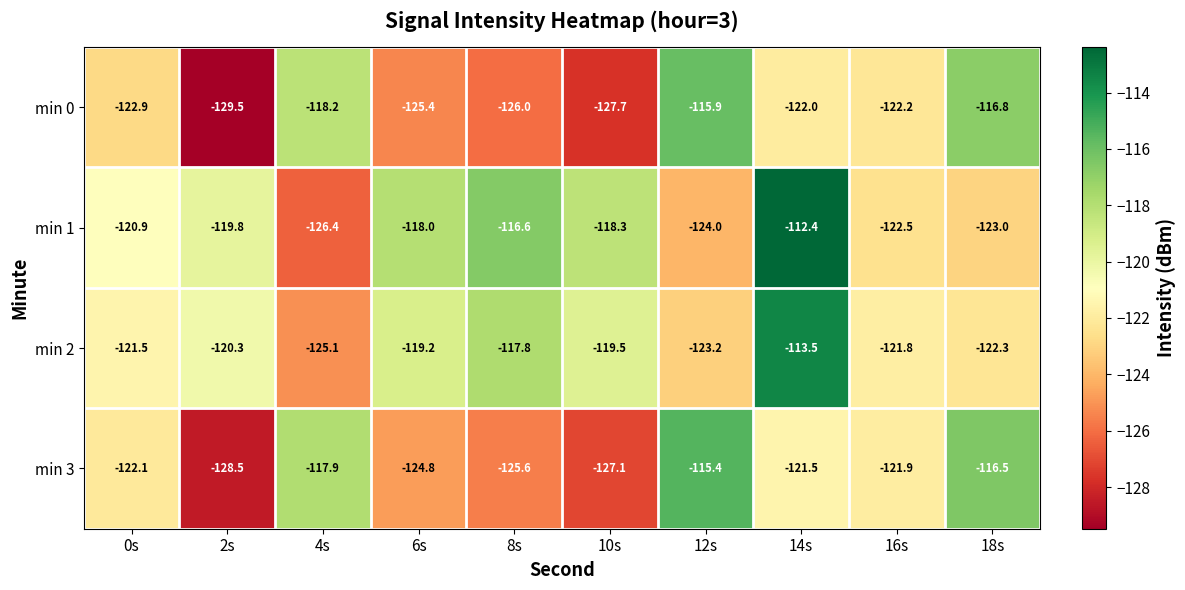

How many data points in min 0 are less than -122?

6